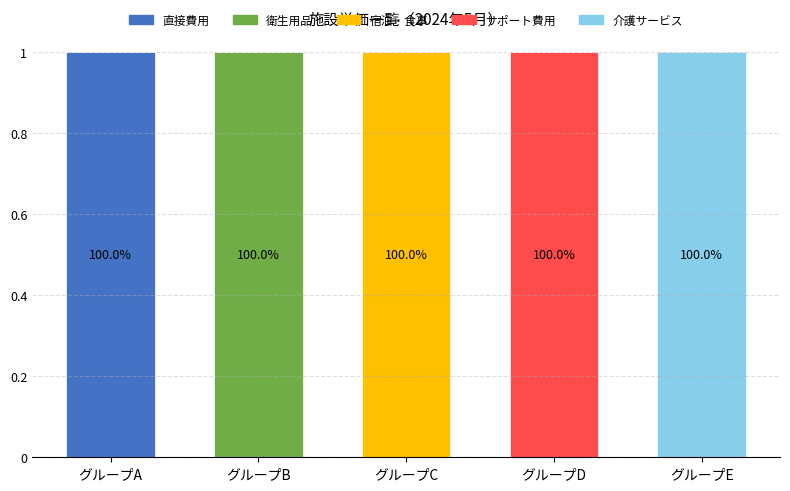

Does the chart contain stacked bars?

Yes